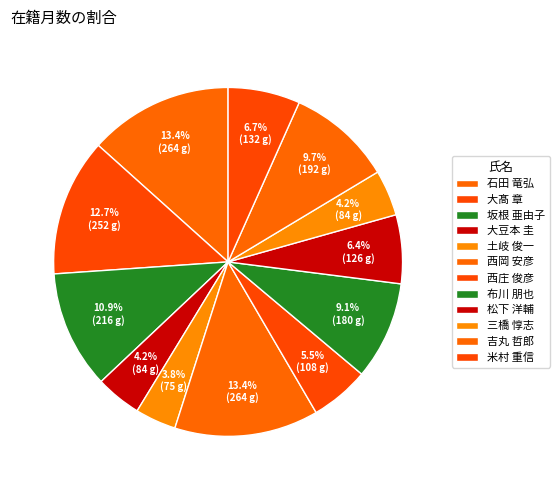

Is the sum of 大髙 章 and 布川 朋也 greater than half?

No